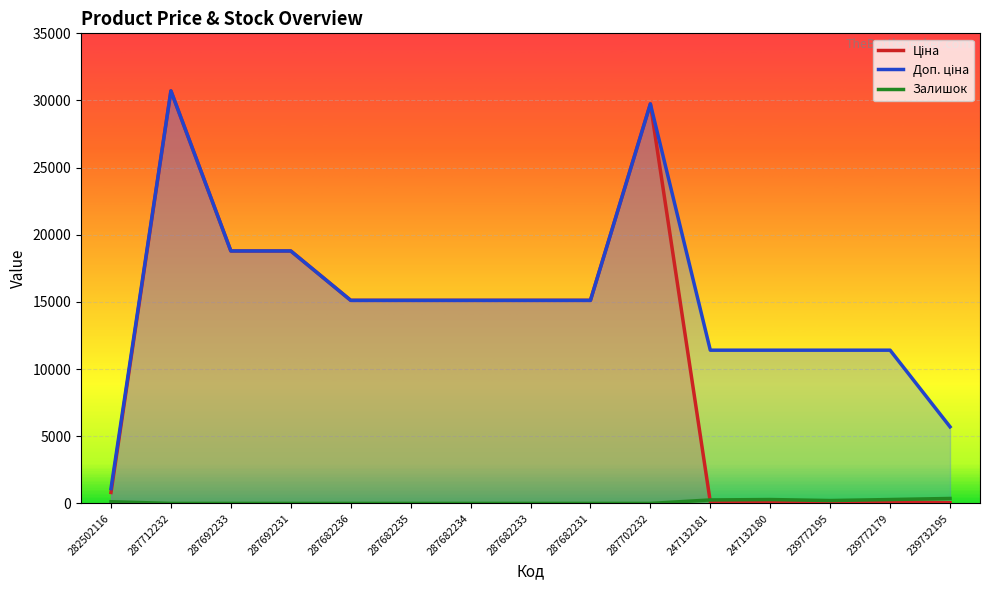

Which series has the largest total across all categories?

Доп. ціна